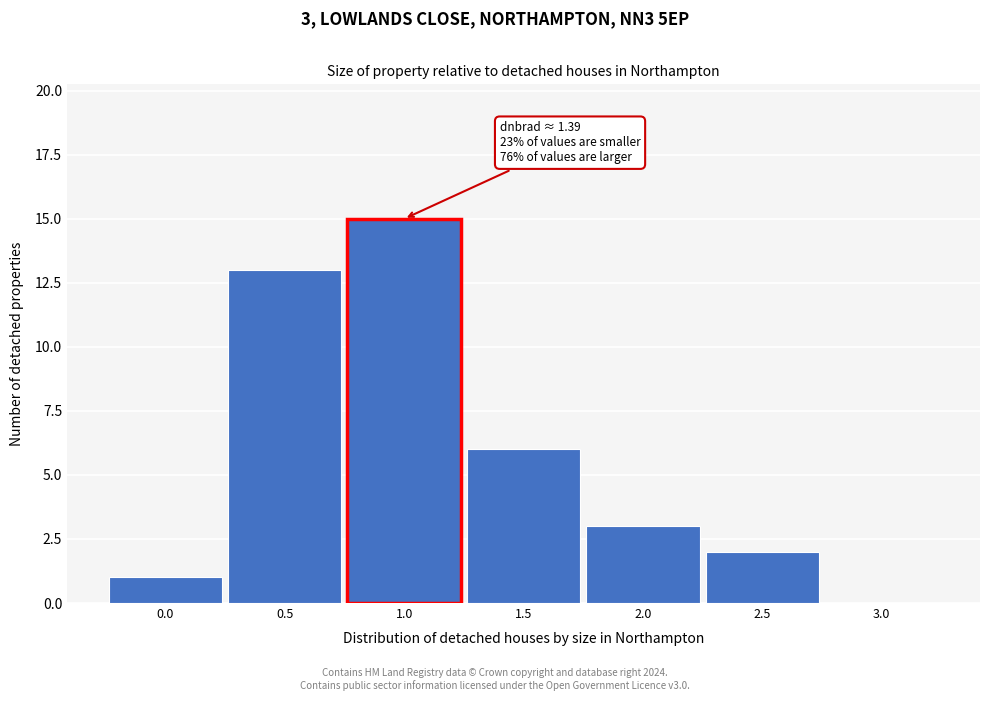

Reading left to right, extract all data points from this chart.

0.0=1	0.5=13	1.0=15	1.5=6	2.0=3	2.5=2	3.0=0